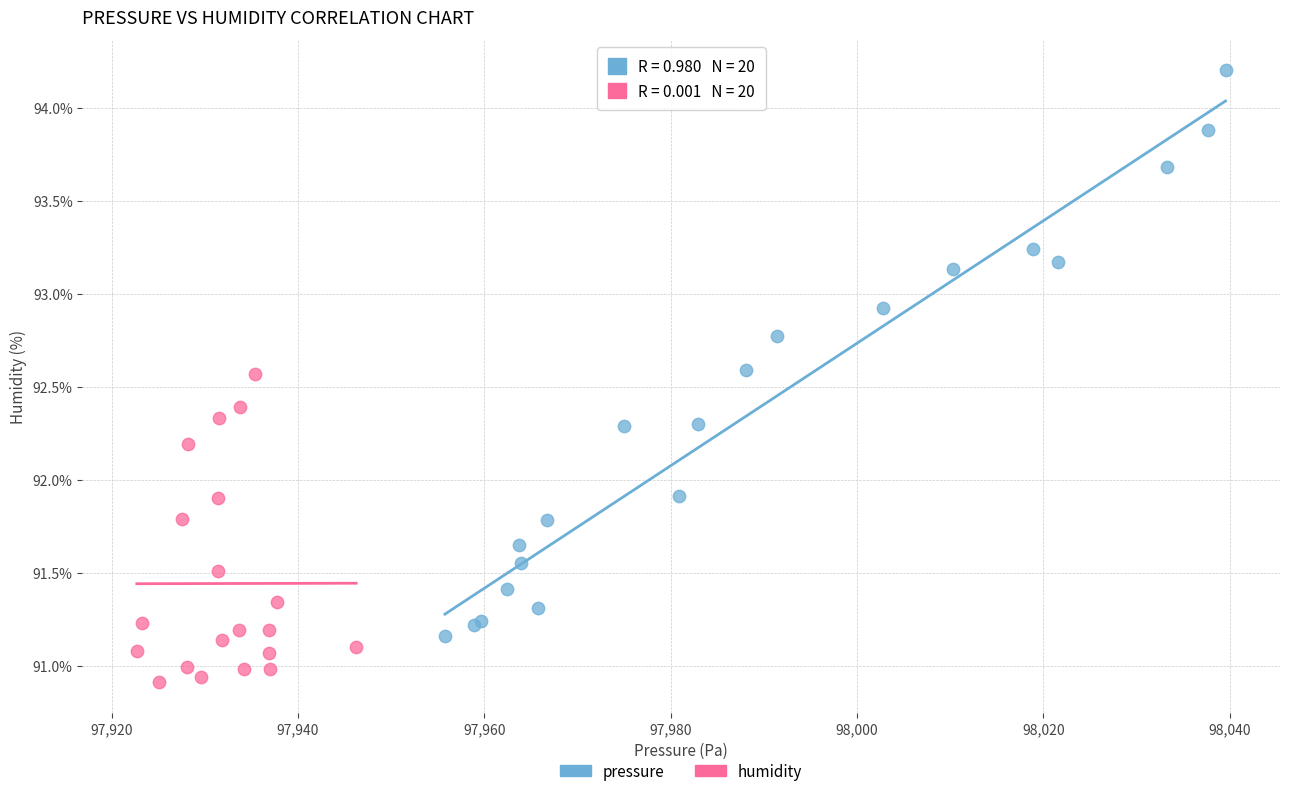

Which series has the largest Y range (max minus min)?

pressure